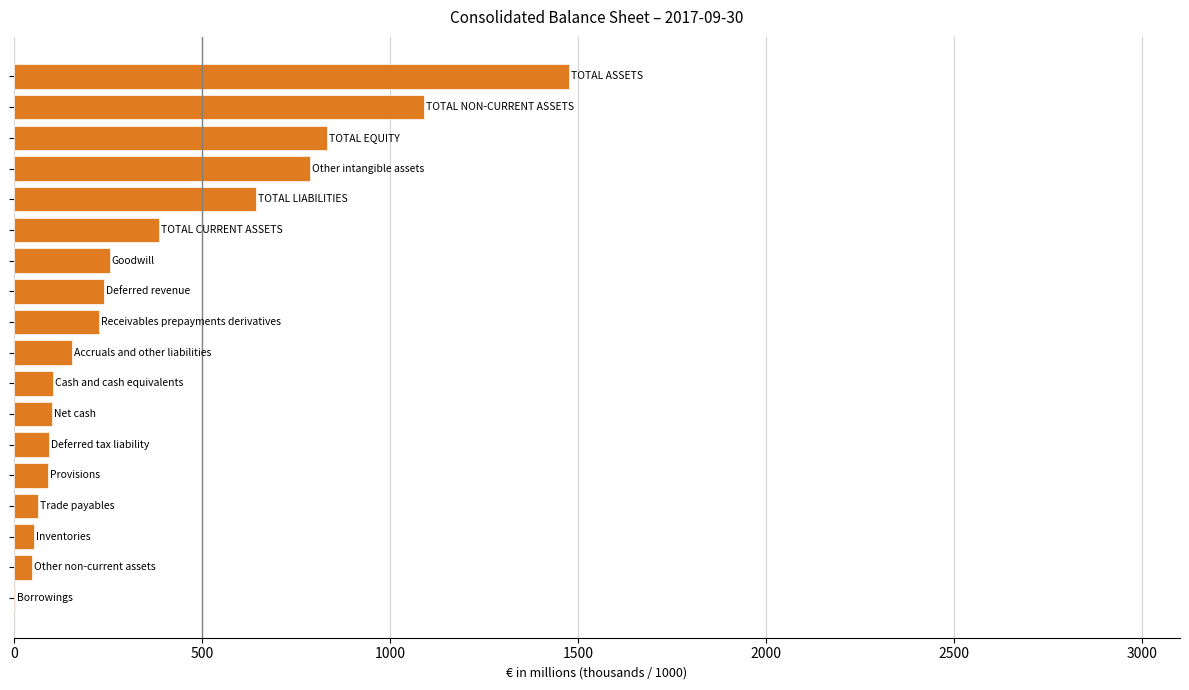

Does the chart contain stacked bars?

No